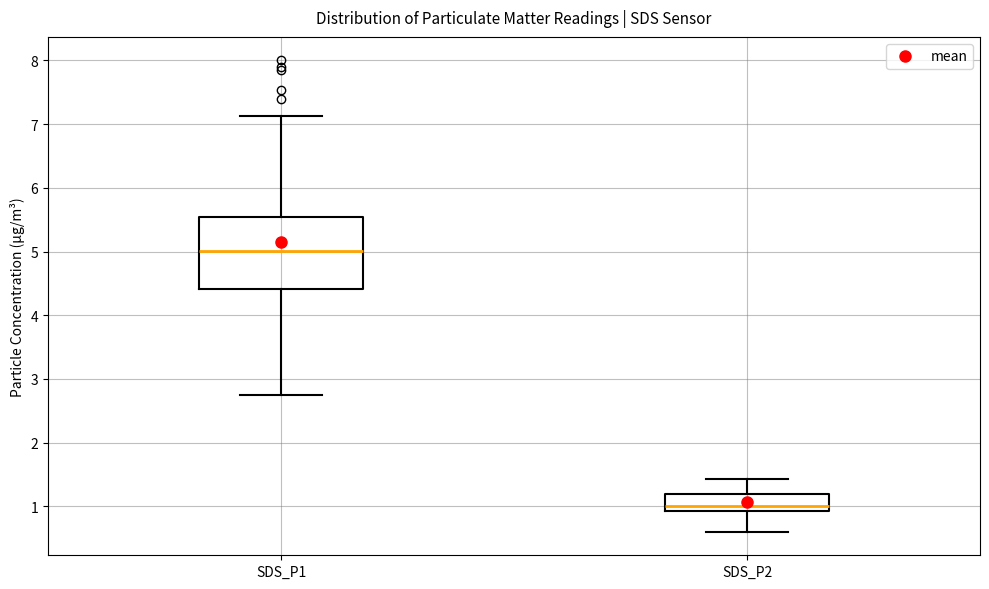

Reading left to right, transcribe this box plot: for each box, give where its median line is, the range the box spans, and where its two whiskers end, as read against the y-axis. The values are not printed on the chart, so give them approximately, as read against the axis.

SDS_P1: median 5.0, box 4.4 to 5.5, whiskers 2.8 to 7.1
SDS_P2: median 1.0, box 0.9 to 1.2, whiskers 0.6 to 1.4